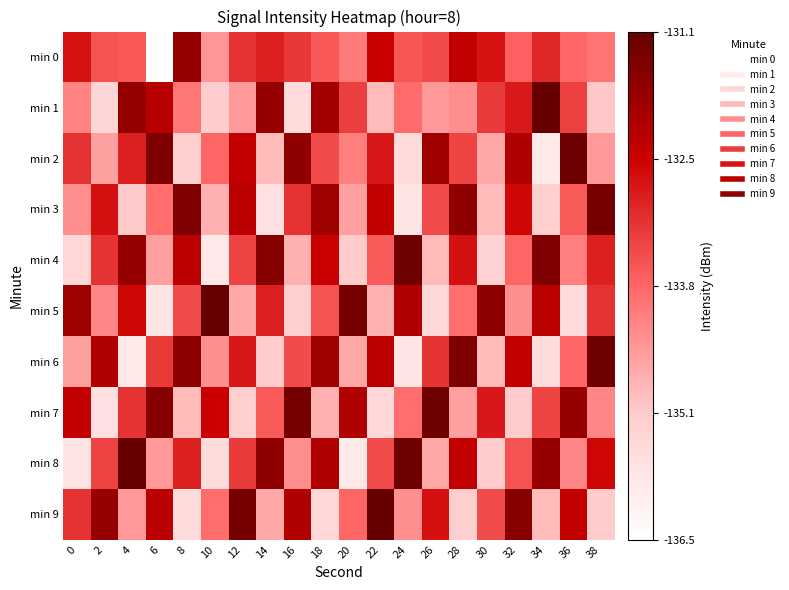

What is the total value across all series at 16?

30.0